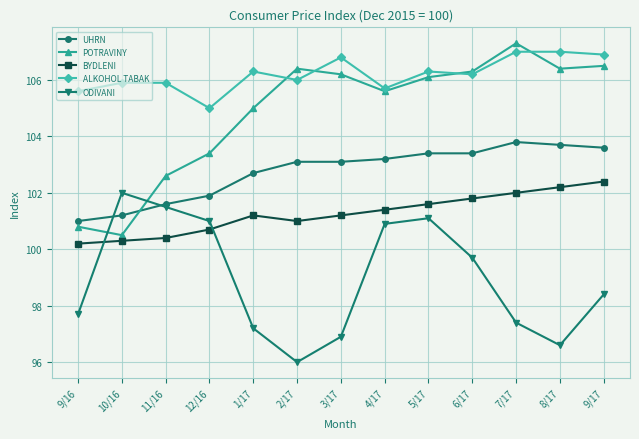

Count the number of data series in this chart.

5